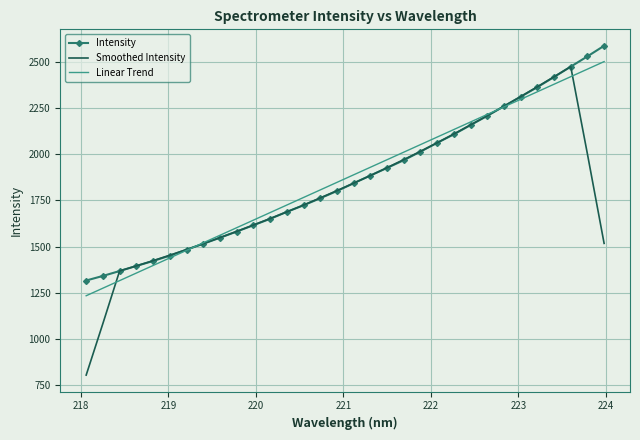

What is the greatest value displayed?

2586.4